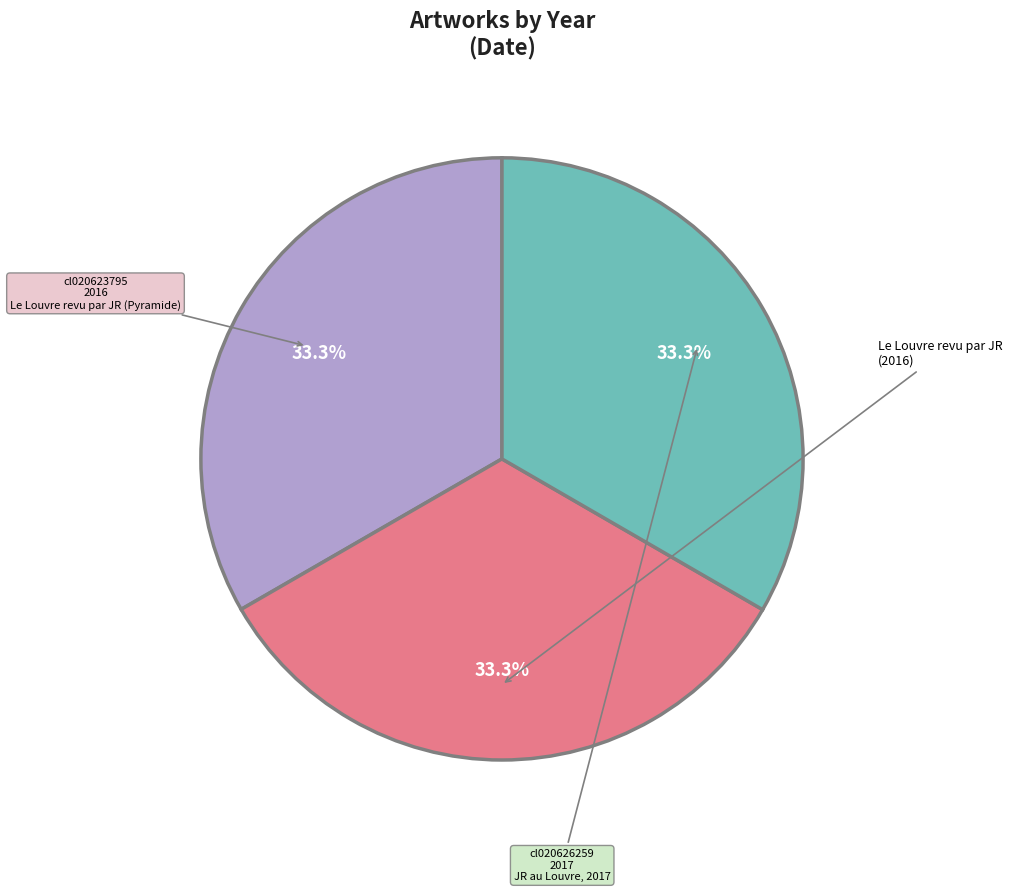

Does any single category account for the majority?

No